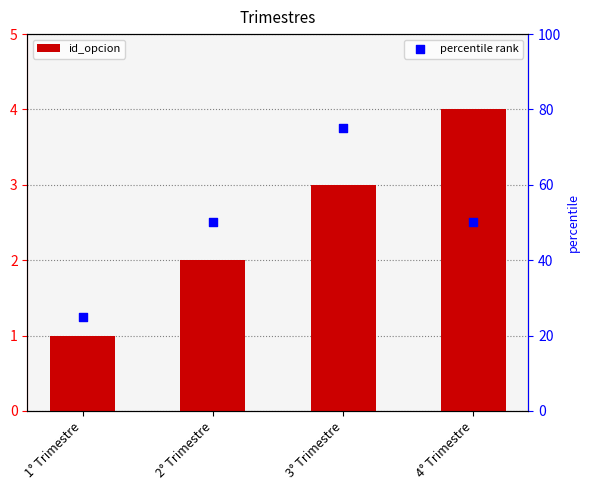

Which series has the largest total across all categories?

percentile rank